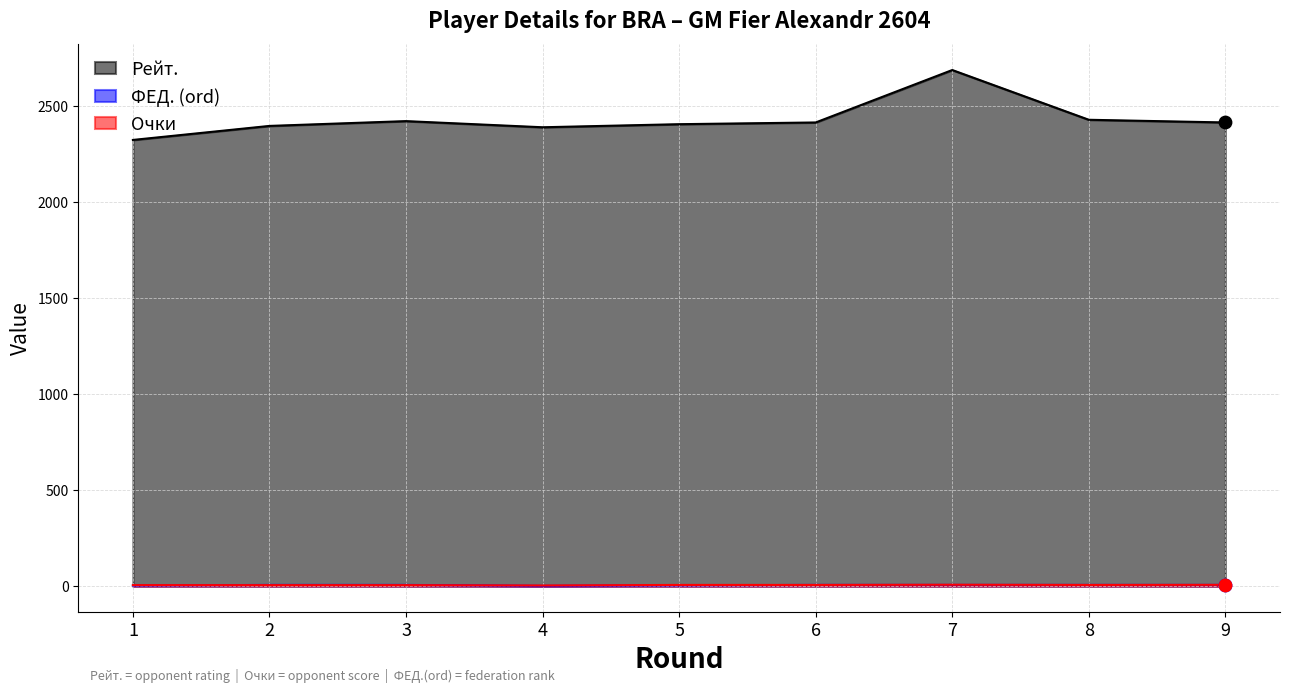

Which series contains the lowest Y value?

ФЕД. (ord)